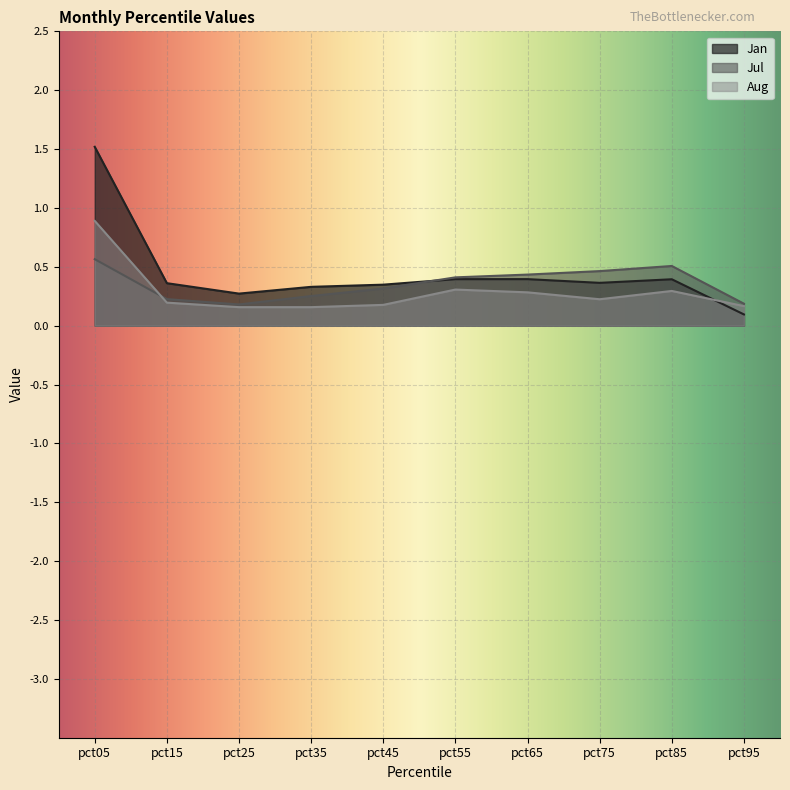

Does the chart display data point markers on the line(s)?

No